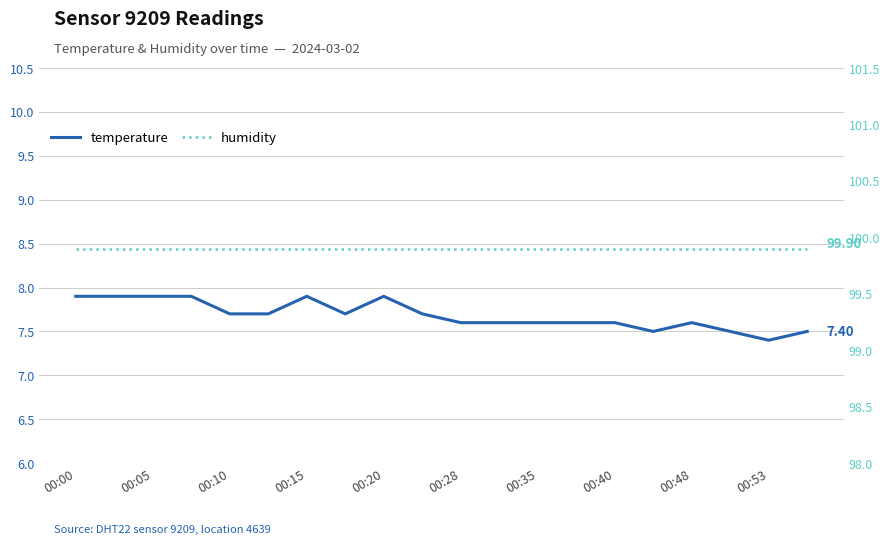

The temperature series shows 5.0 at 00:40. True or false?

False